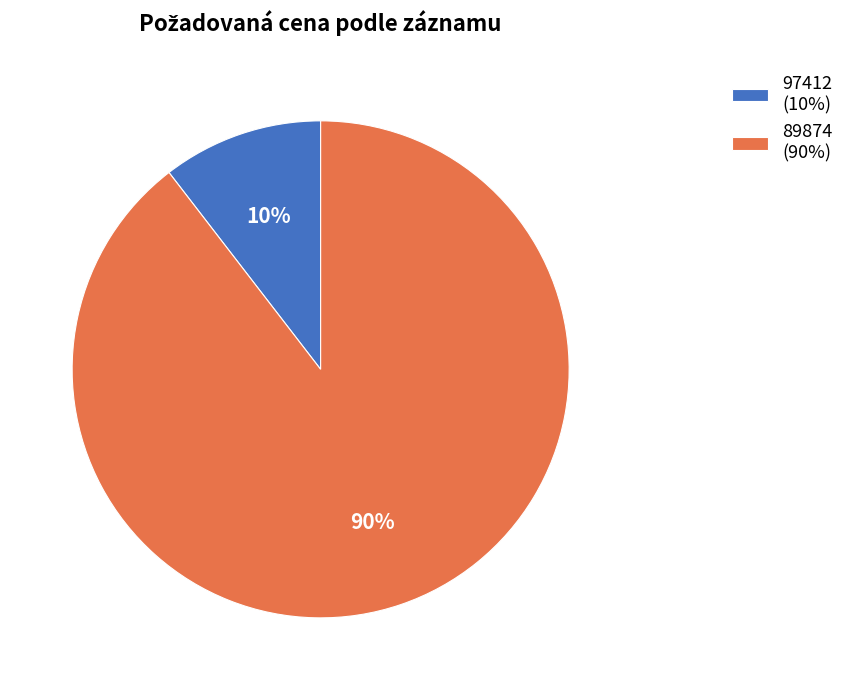

Which slice is the largest?

89874